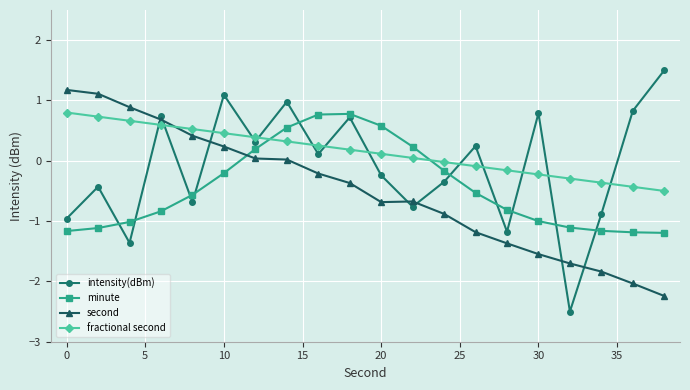

What are all the series names shown in the legend?

intensity(dBm), minute, second, fractional second